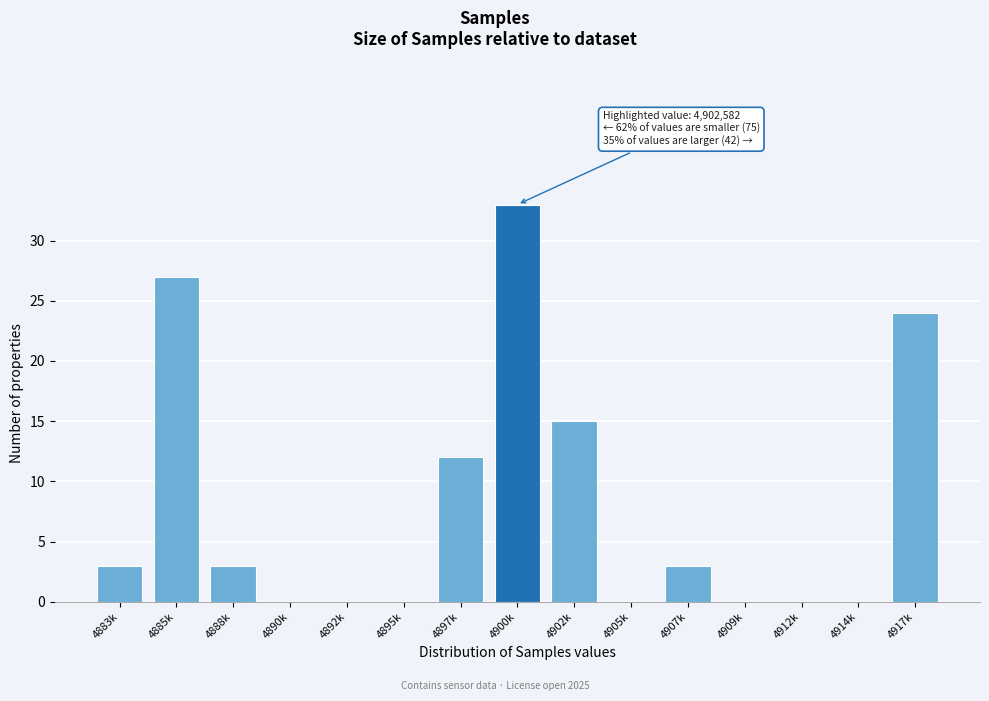

Reading left to right, transcribe all the data shown in this chart.

4883k=3	4885k=27	4888k=3	4890k=0	4892k=0	4895k=0	4897k=12	4900k=33	4902k=15	4905k=0	4907k=3	4909k=0	4912k=0	4914k=0	4917k=24